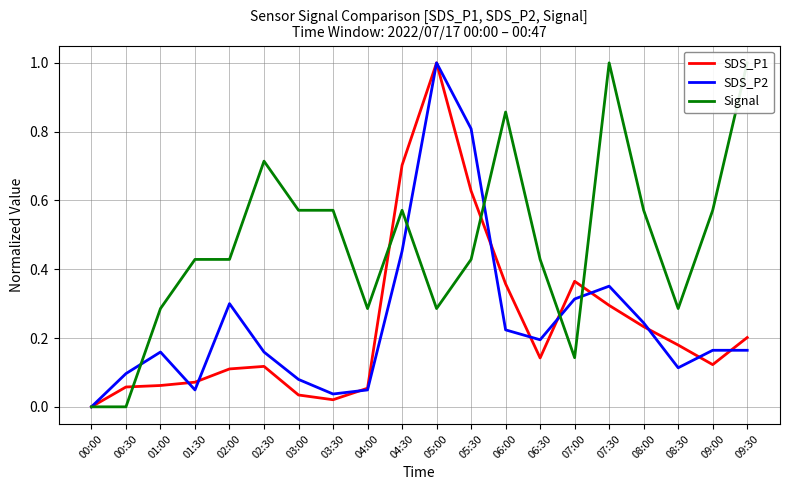

Is this an area chart (filled region under the line)?

No